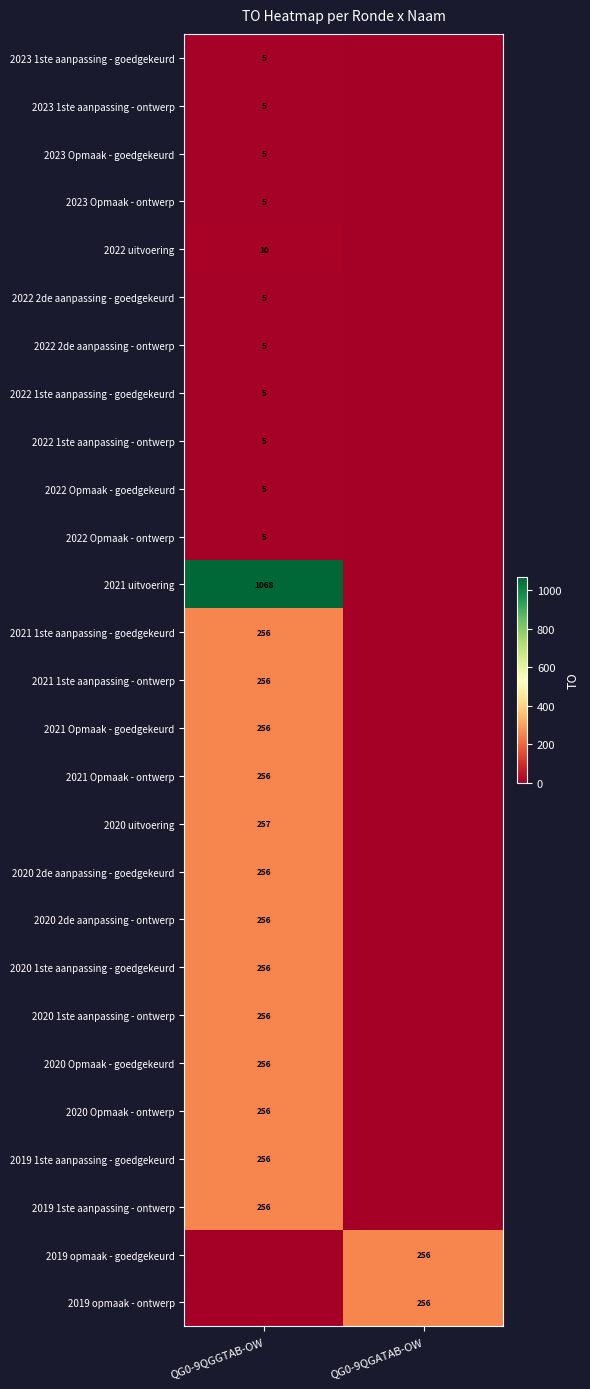

The 2020 1ste aanpassing - goedgekeurd series shows 108 at QG0-9QGGTAB-OW. True or false?

False